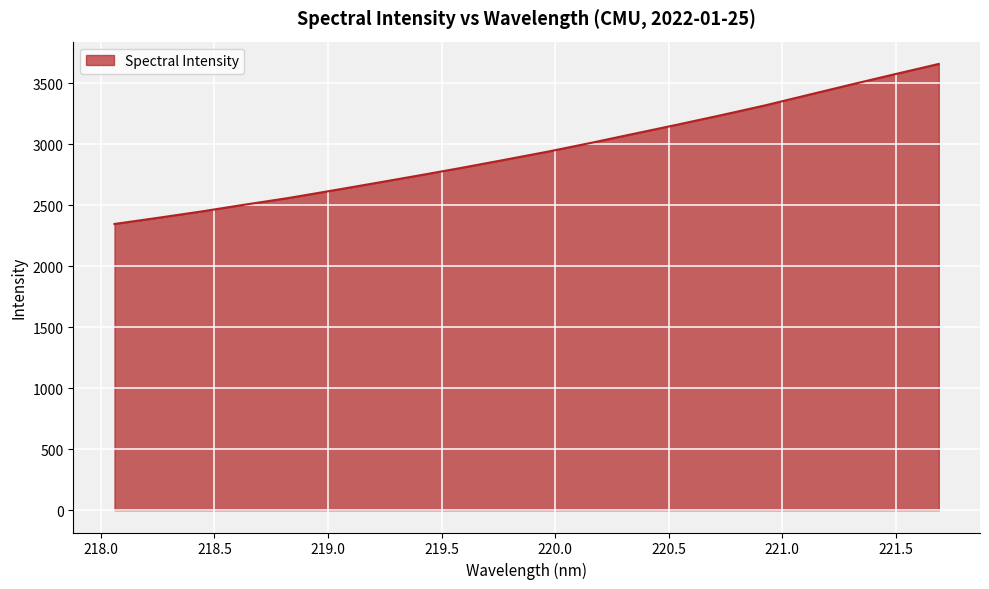

What is the difference between the maximum and minimum values?

1312.5